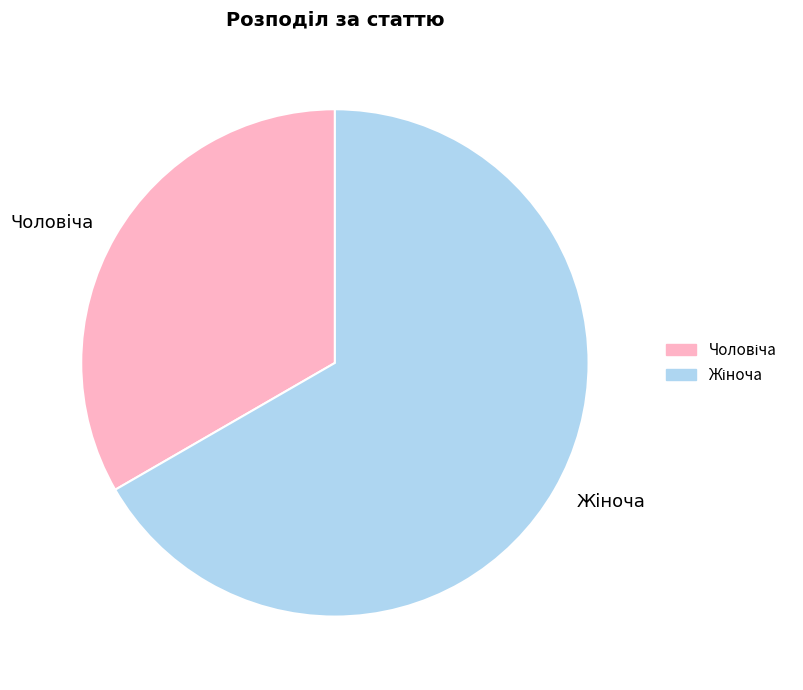

Does any single category account for the majority?

Yes